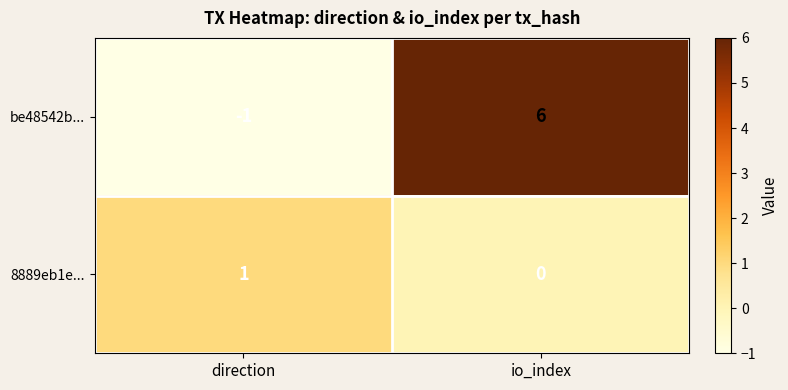

Rank the series by their maximum value, from highest to lowest.

be48542b..., 8889eb1e...